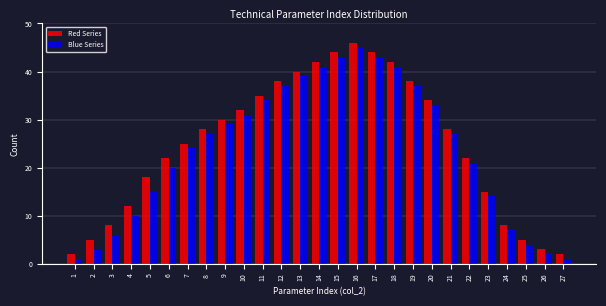

The Red Series series shows 37 at 6. True or false?

False